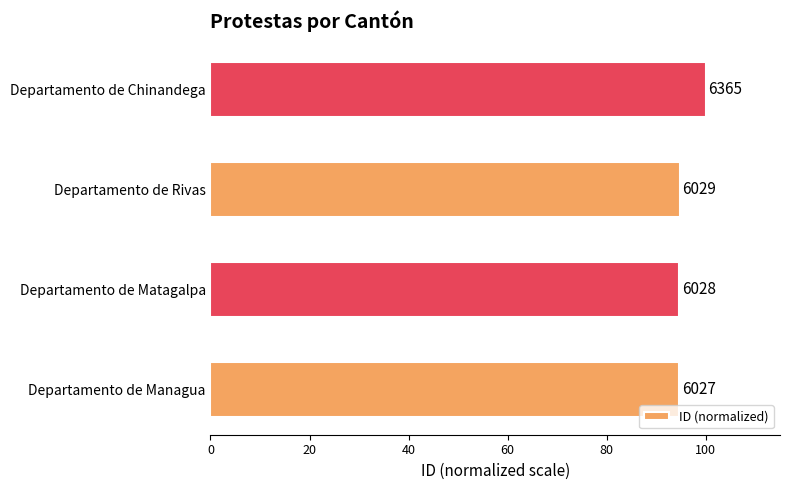

Are the bars horizontal?

Yes